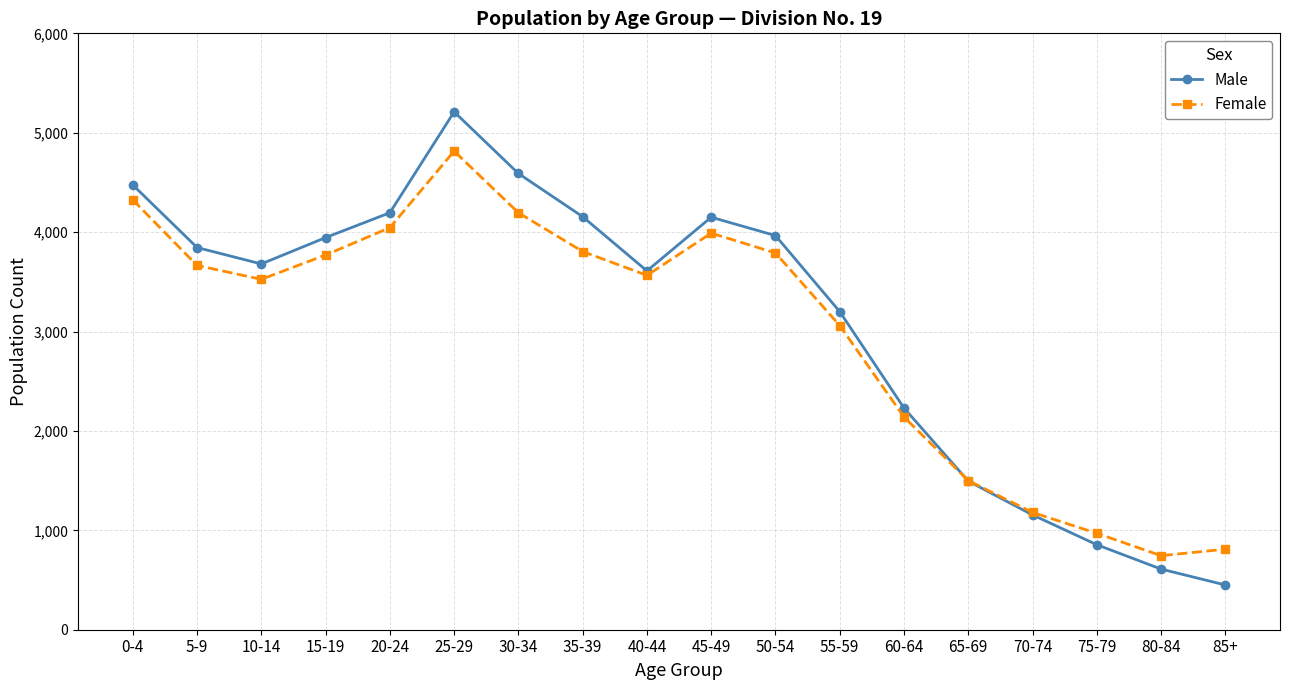

What is the total value across all series at 25-29?

10025